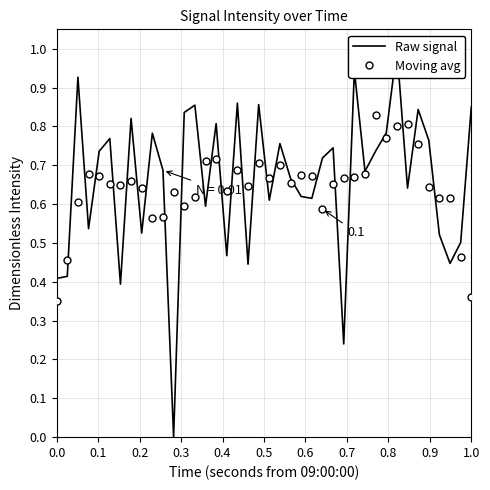

How many interior local valleys does the Raw signal series have?

13